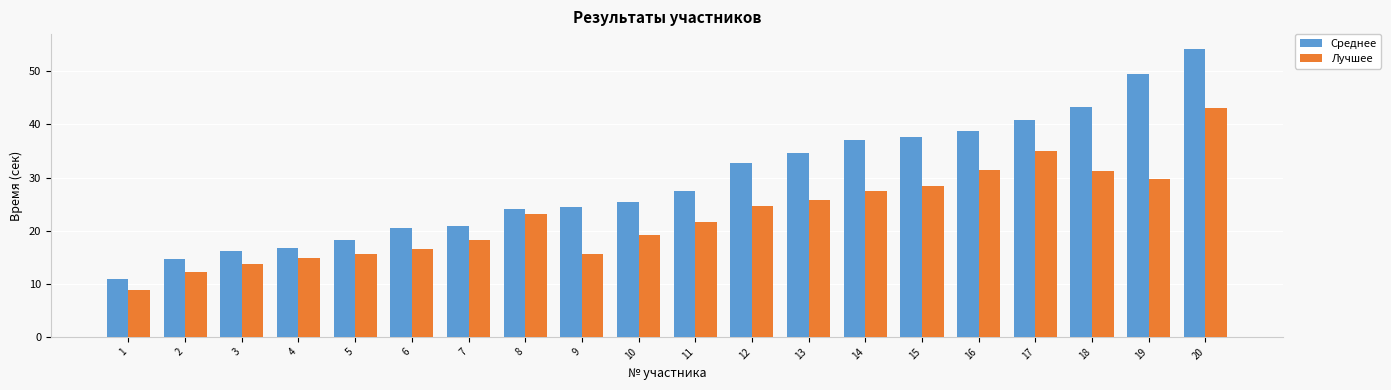

Does the chart contain stacked bars?

No